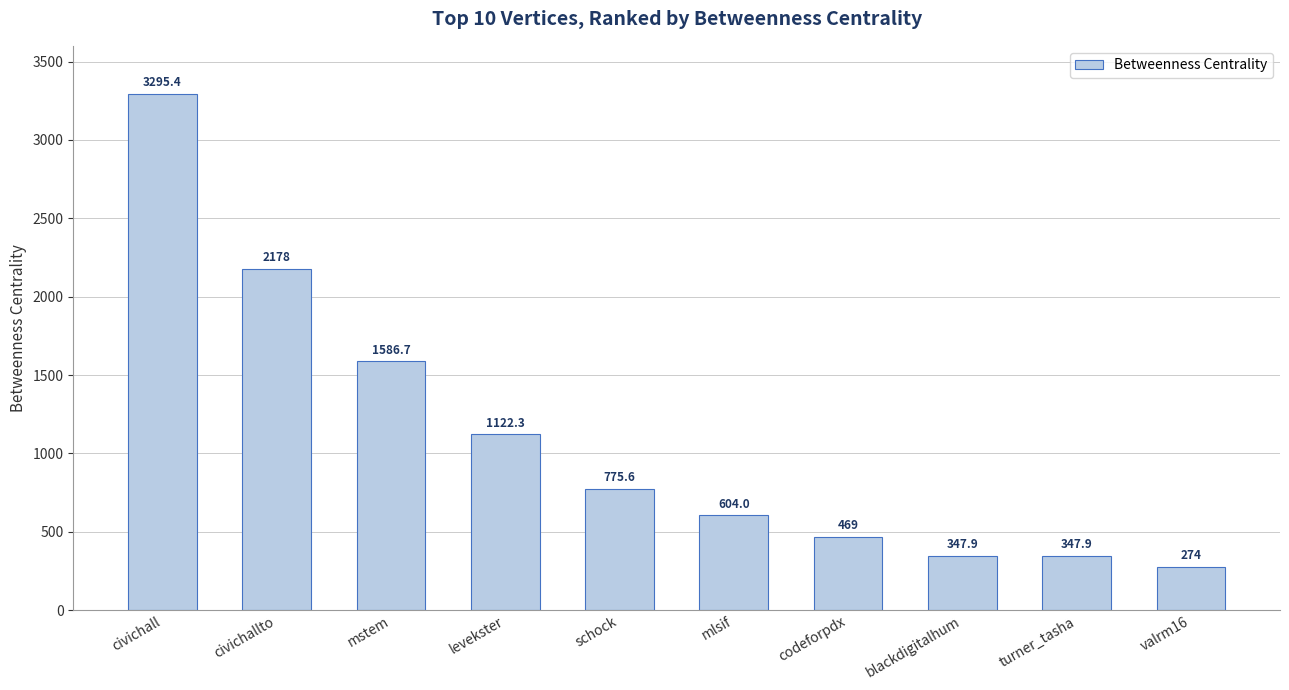

What is the value of the 10th bar from the left?

274.0